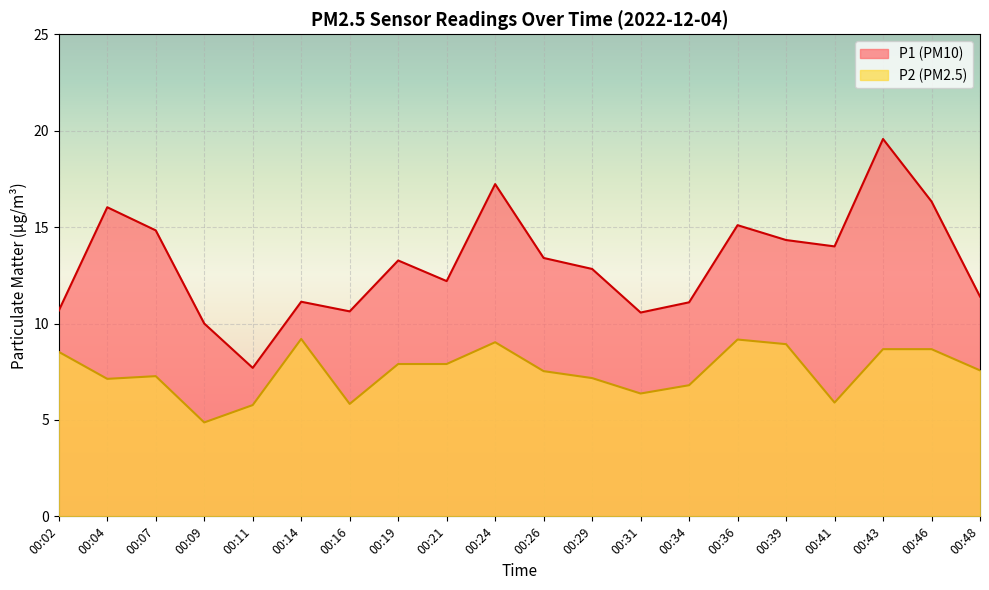

Rank the series at 00:02 from lowest to highest value.

P2 (PM2.5), P1 (PM10)